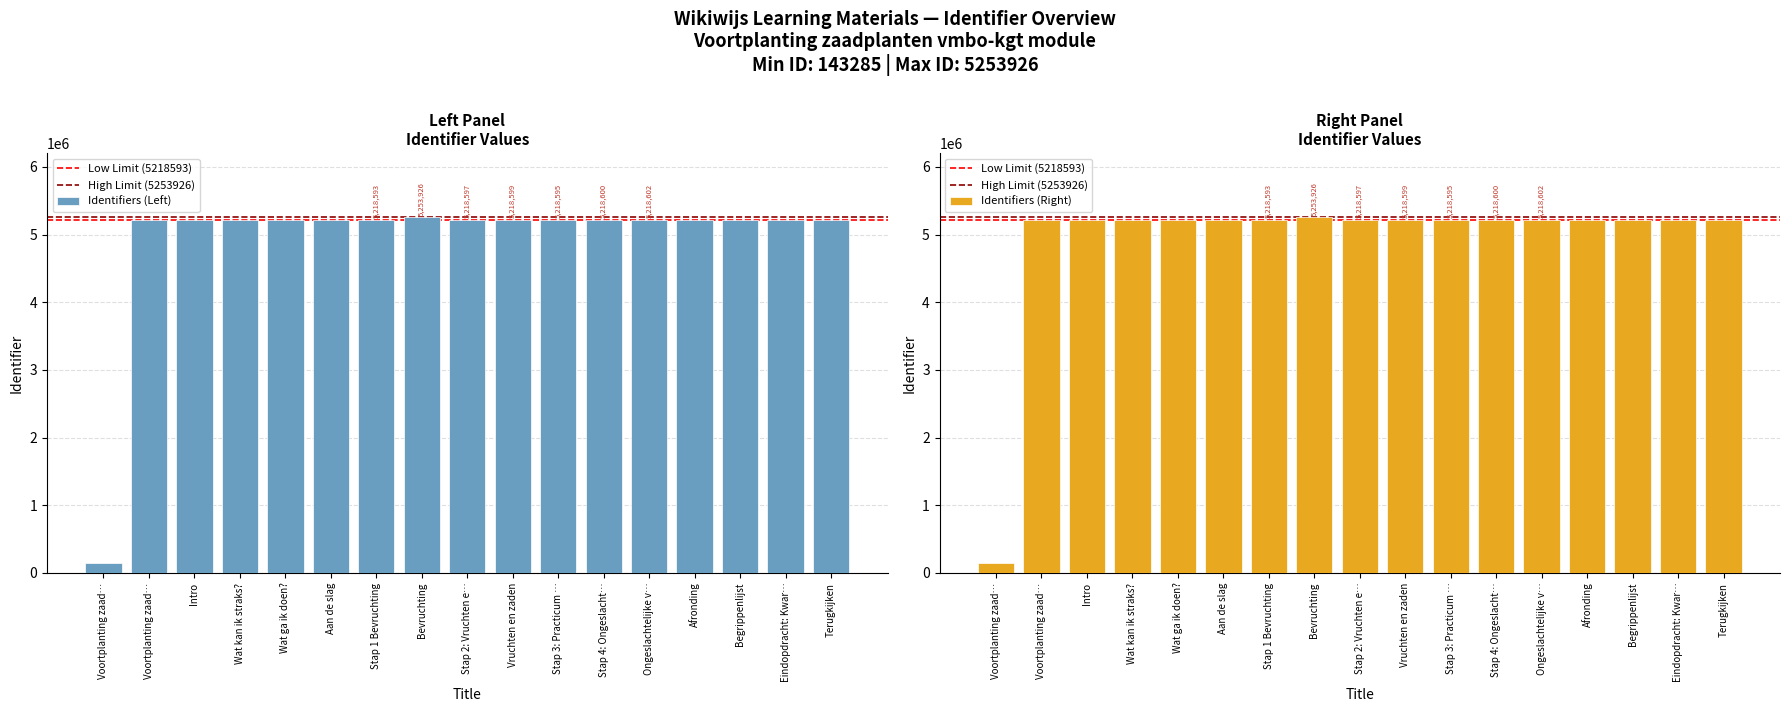

Count the number of values greater than 5218584.

8